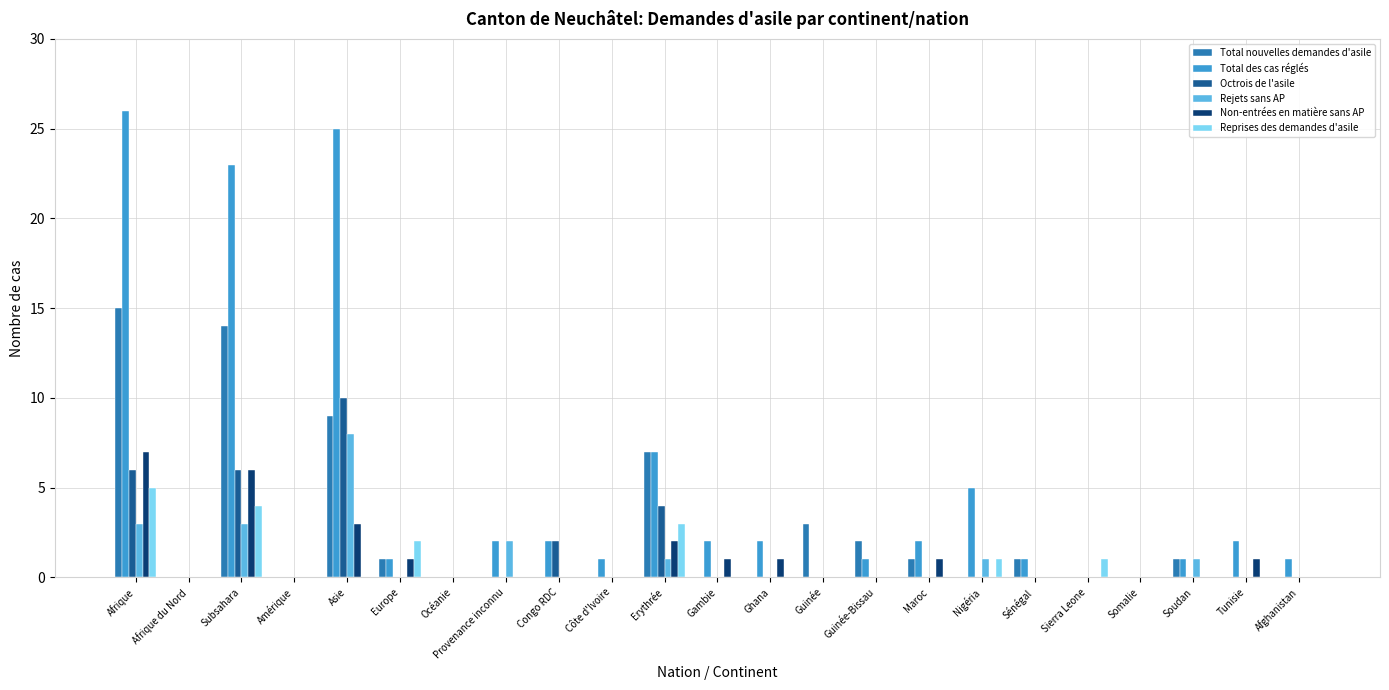

The value of Total des cas réglés at Nigéria is 7. True or false?

False